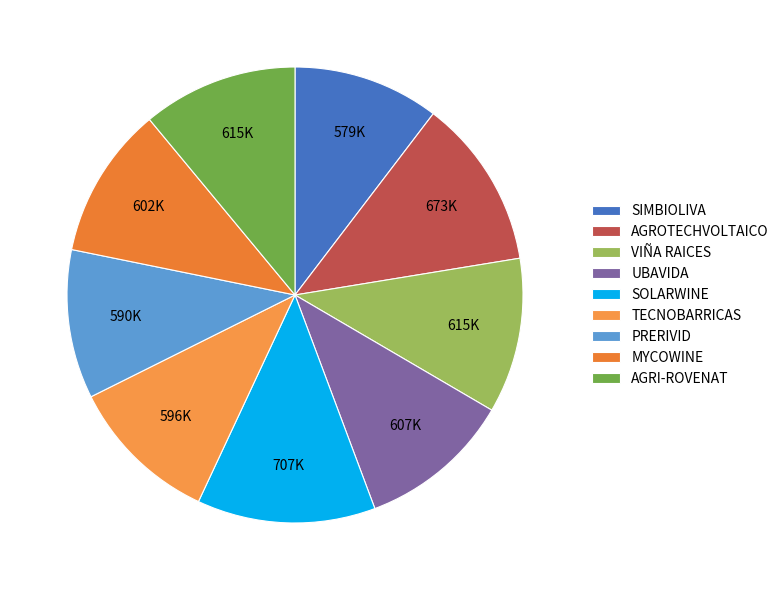

What percentage is the PRERIVID slice, to the nearest percent?

11%